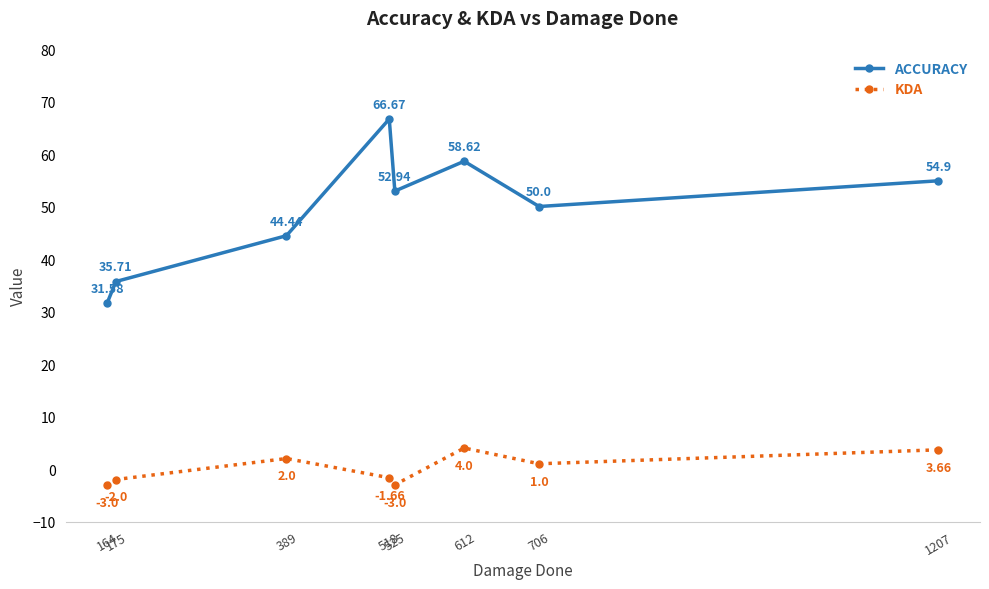

What is the maximum value shown in the chart?

66.7